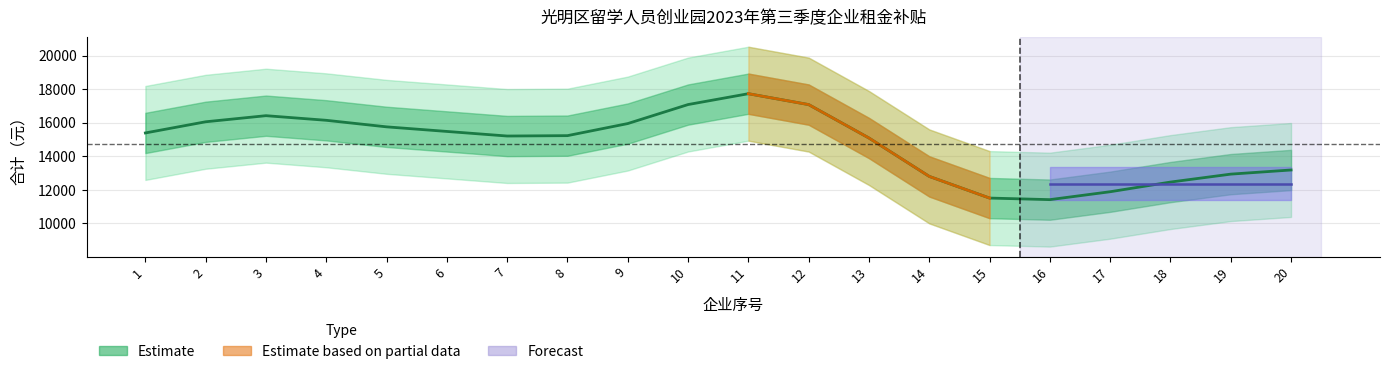

How many points are lower than both their immediate neighbors (excluding endpoints)?

2